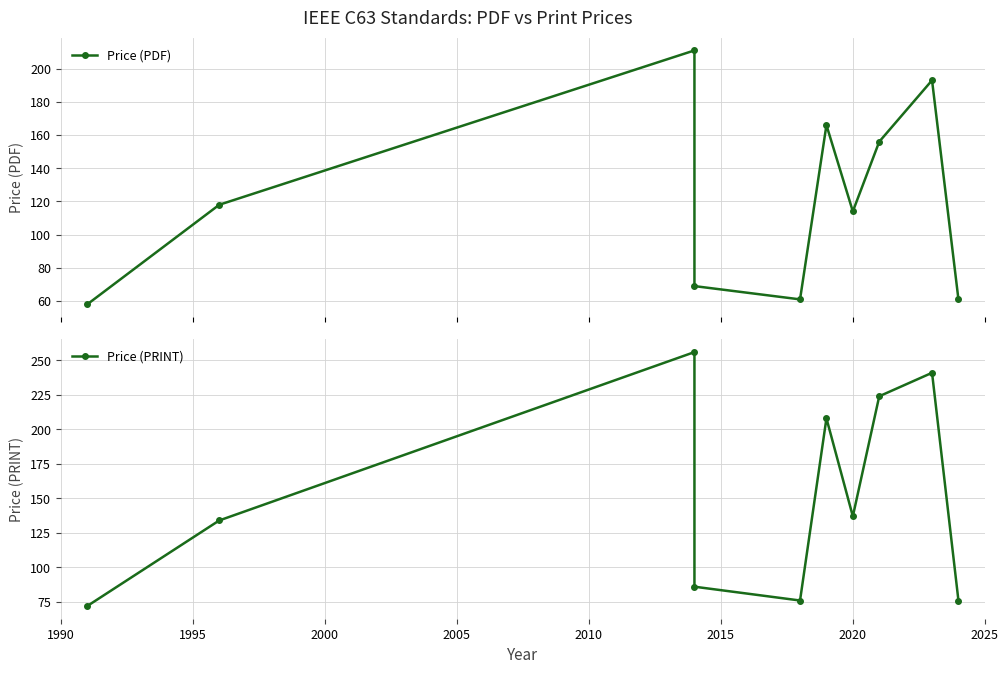

List the series in order of their peak value, highest first.

Price (PRINT), Price (PDF)